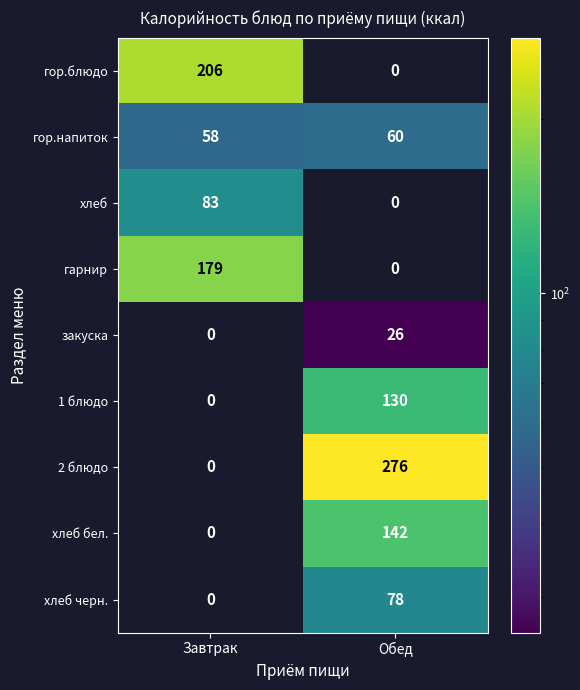

Which category has the lowest value in the хлеб черн. series?

Завтрак